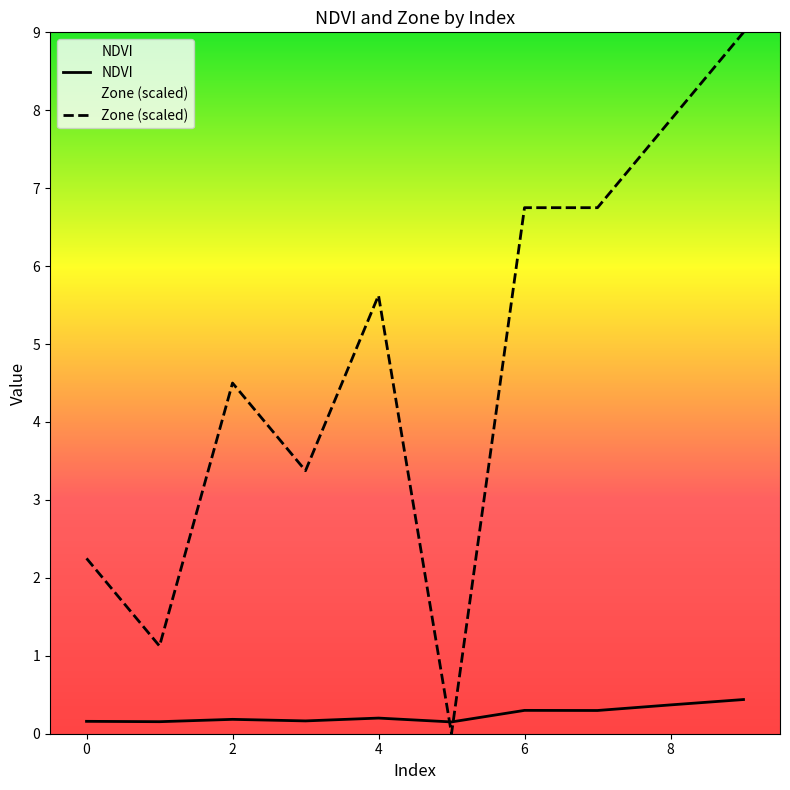

What is the spread (max minus min) of values at 6?

6.5